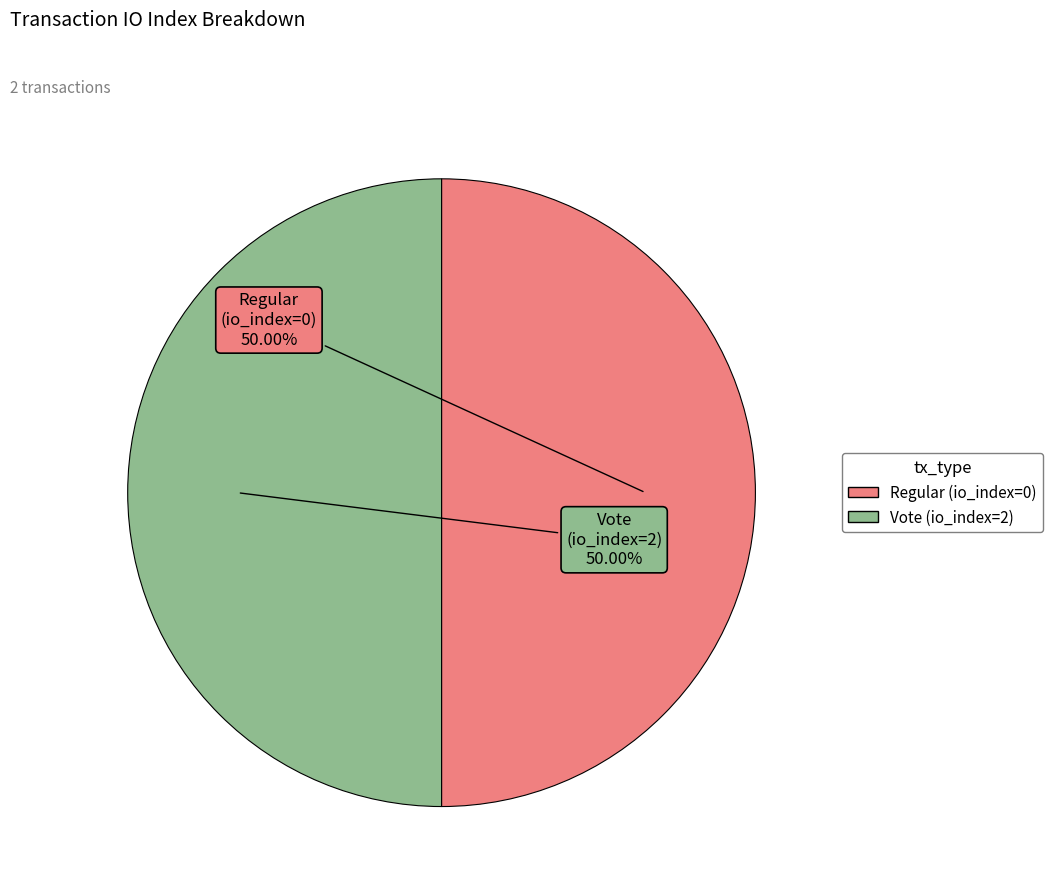

To the nearest percent, what is the difference between the Vote (io_index=2) and Regular (io_index=0) slice percentages?

0%